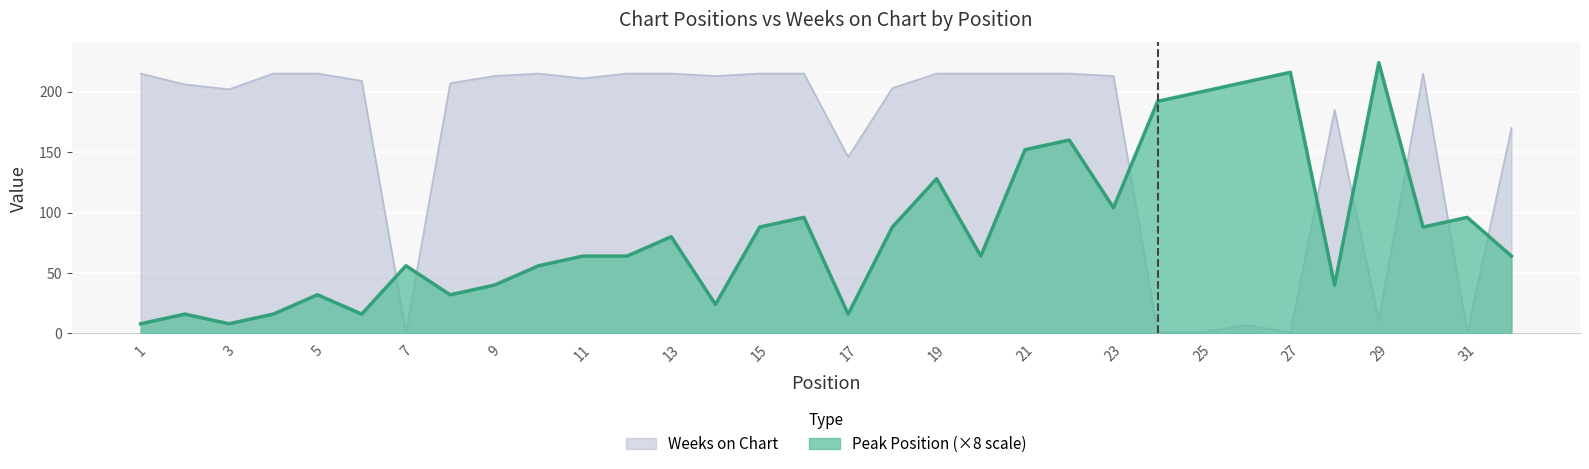

True or false: Peak Position has a value of 71 at 9.

False